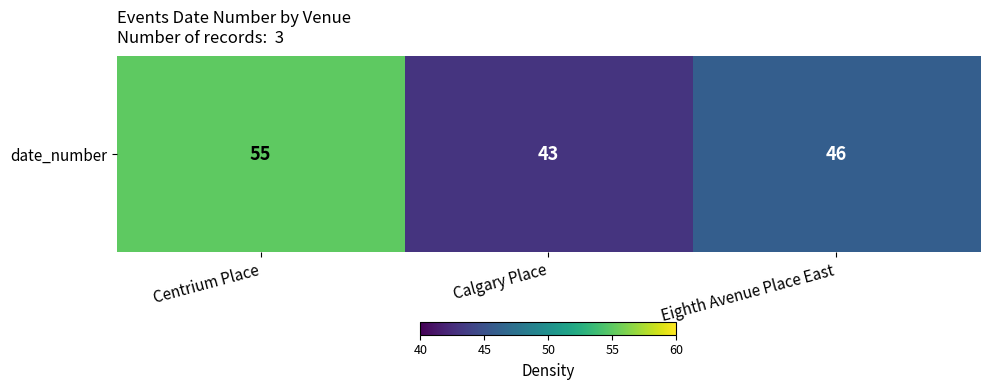

Rank the categories by value from highest to lowest.

Centrium Place, Eighth Avenue Place East, Calgary Place